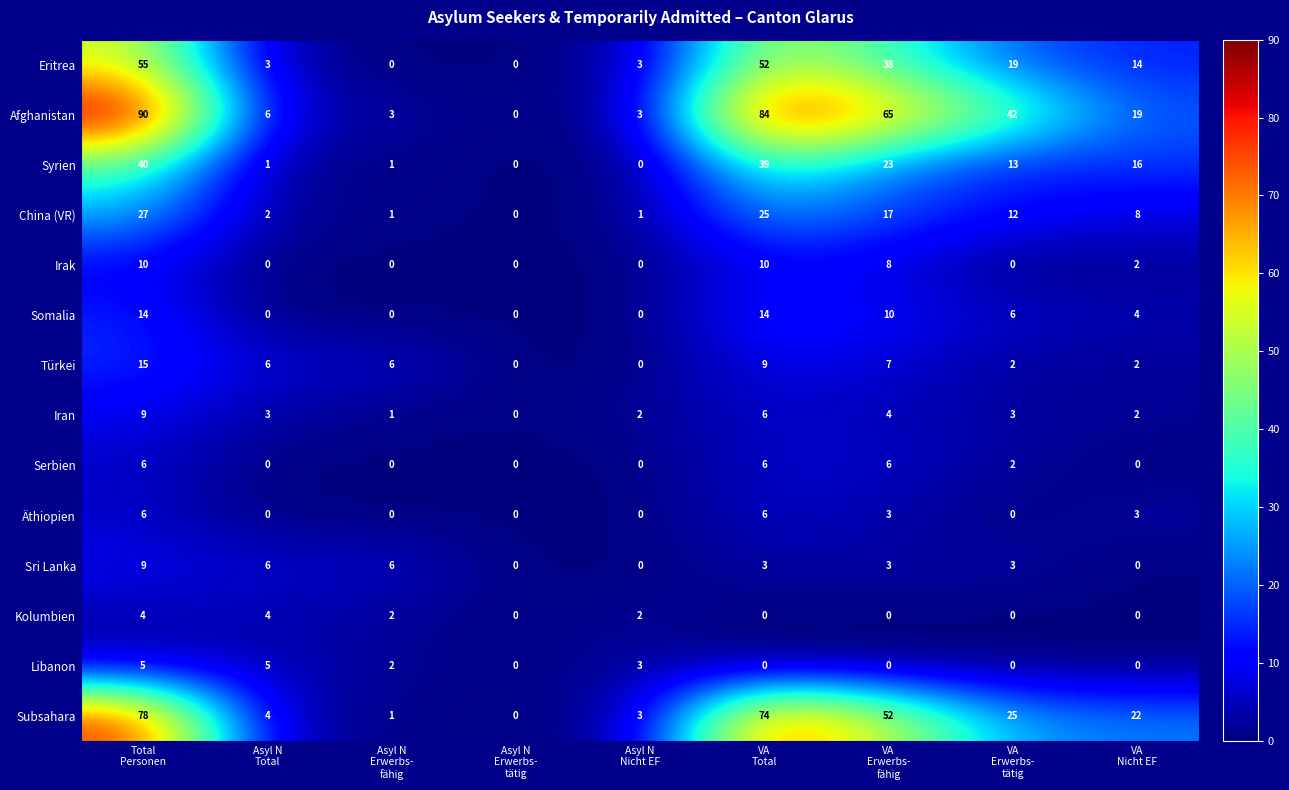

Which series has the largest range (max minus min)?

Afghanistan